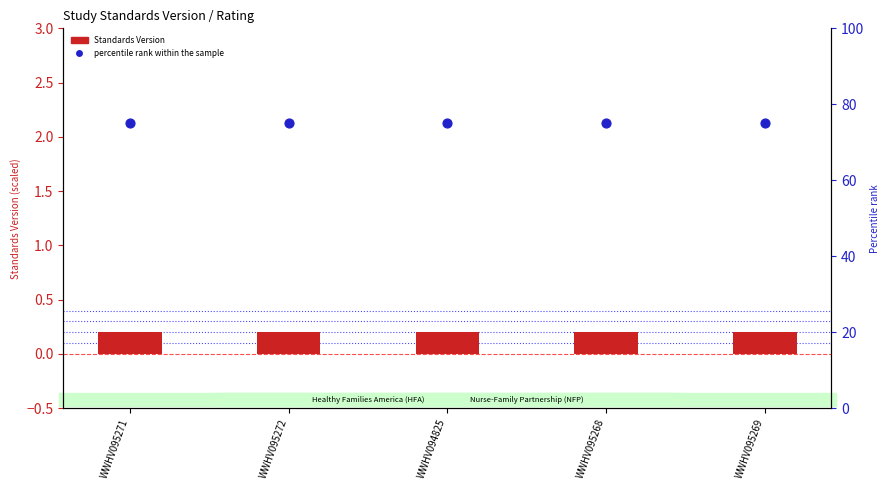

What are all the series names shown in the legend?

Standards Version, percentile rank within the sample